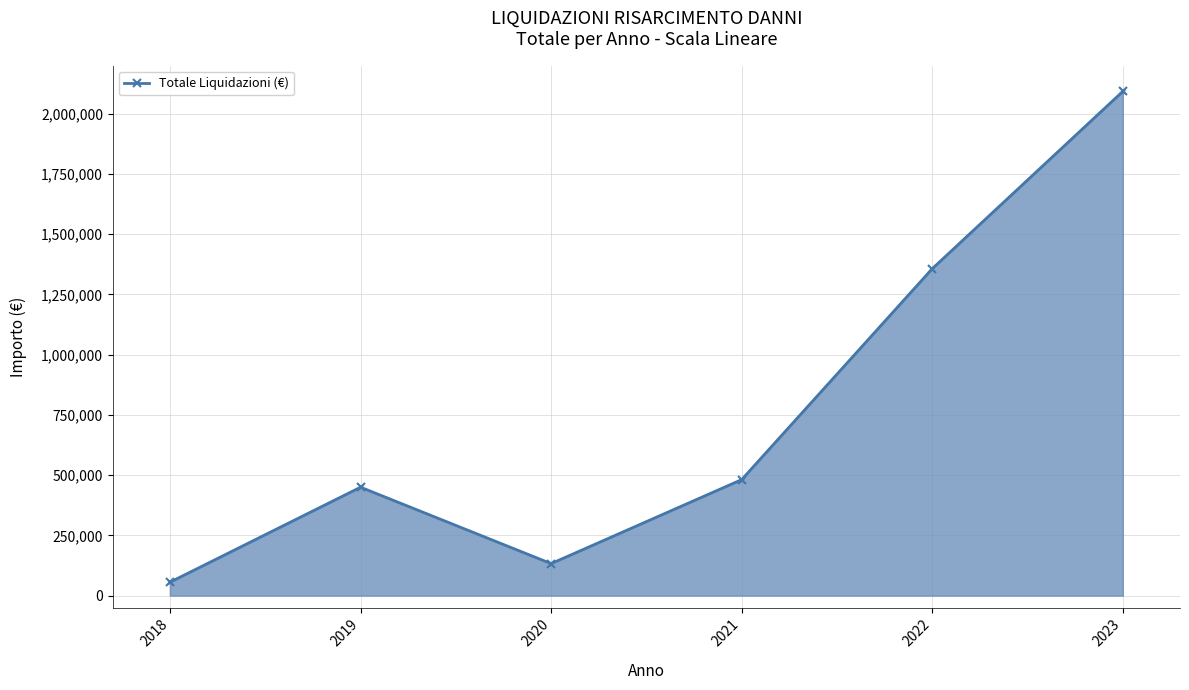

At which category does the chart reach its peak across all series?

2023